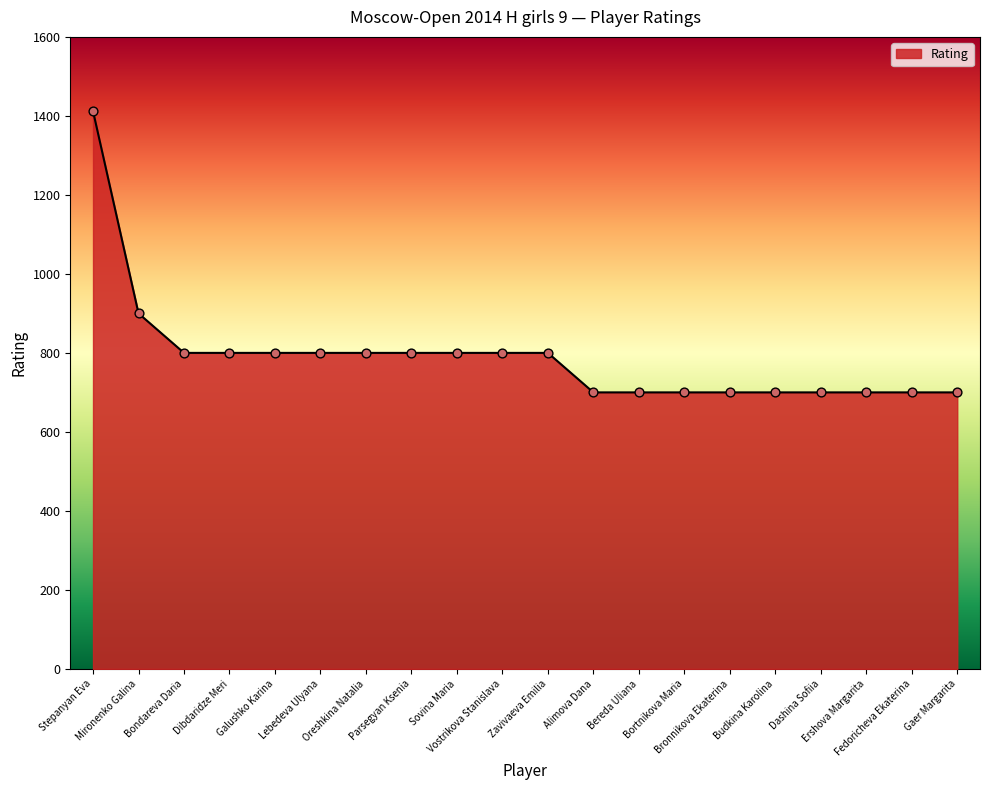

Approximately how many times larger is the value at Bronnikova Ekaterina compared to Dashina Sofiia?

1.0